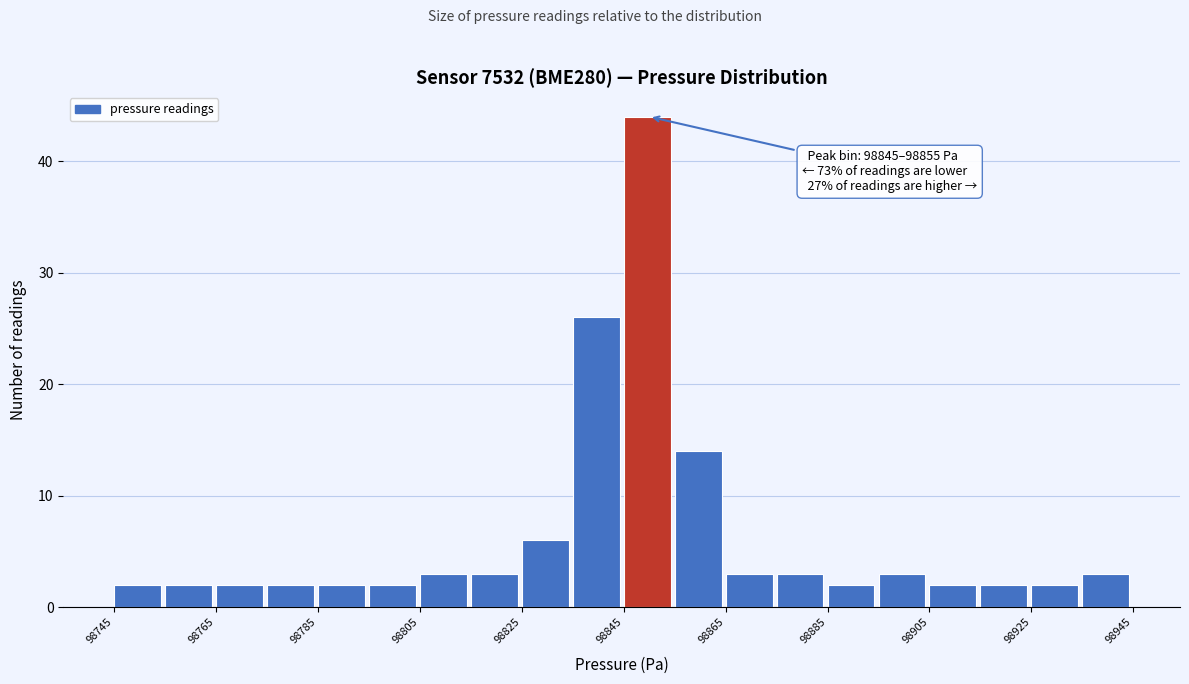

Over which range of the x-axis is the bar tallest?

98845 to 98855